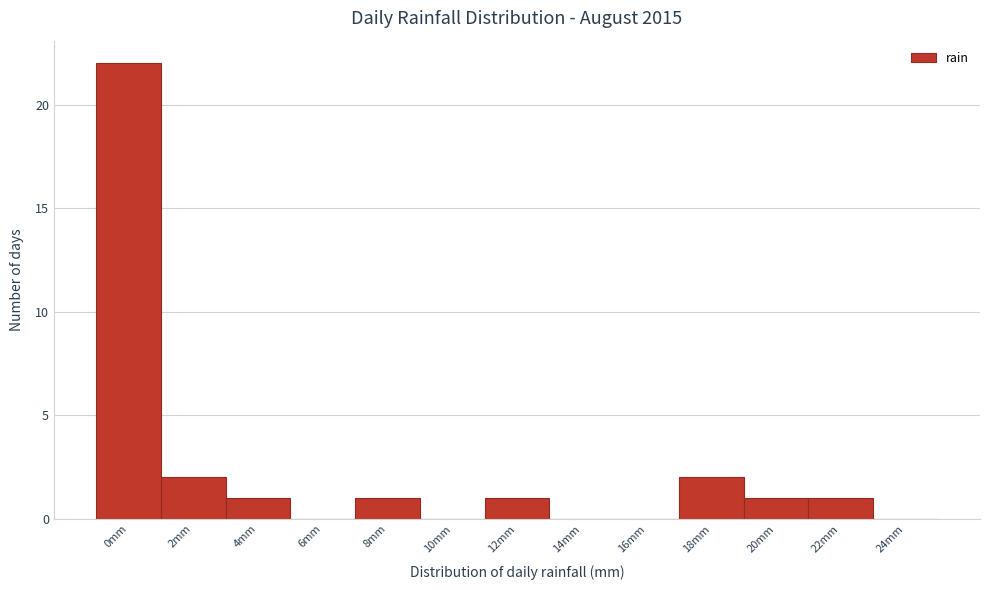

Reading left to right, transcribe all the data shown in this chart.

0mm=22	2mm=2	4mm=1	6mm=0	8mm=1	10mm=0	12mm=1	14mm=0	16mm=0	18mm=2	20mm=1	22mm=1	24mm=0